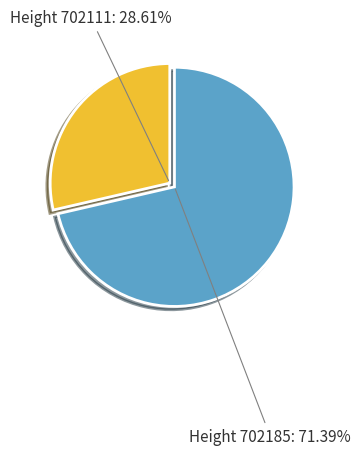

Is there a majority slice in this chart?

Yes